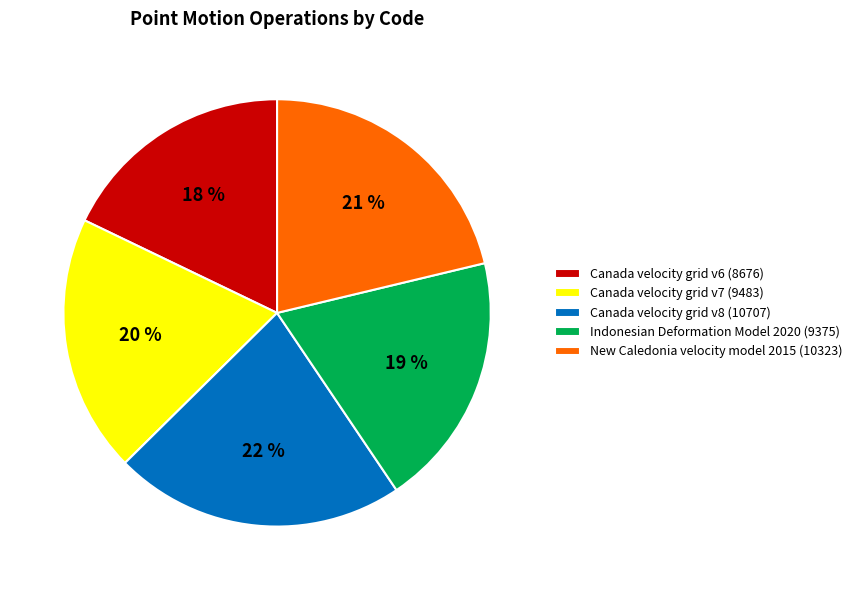

Which slice is the largest?

Canada velocity grid v8